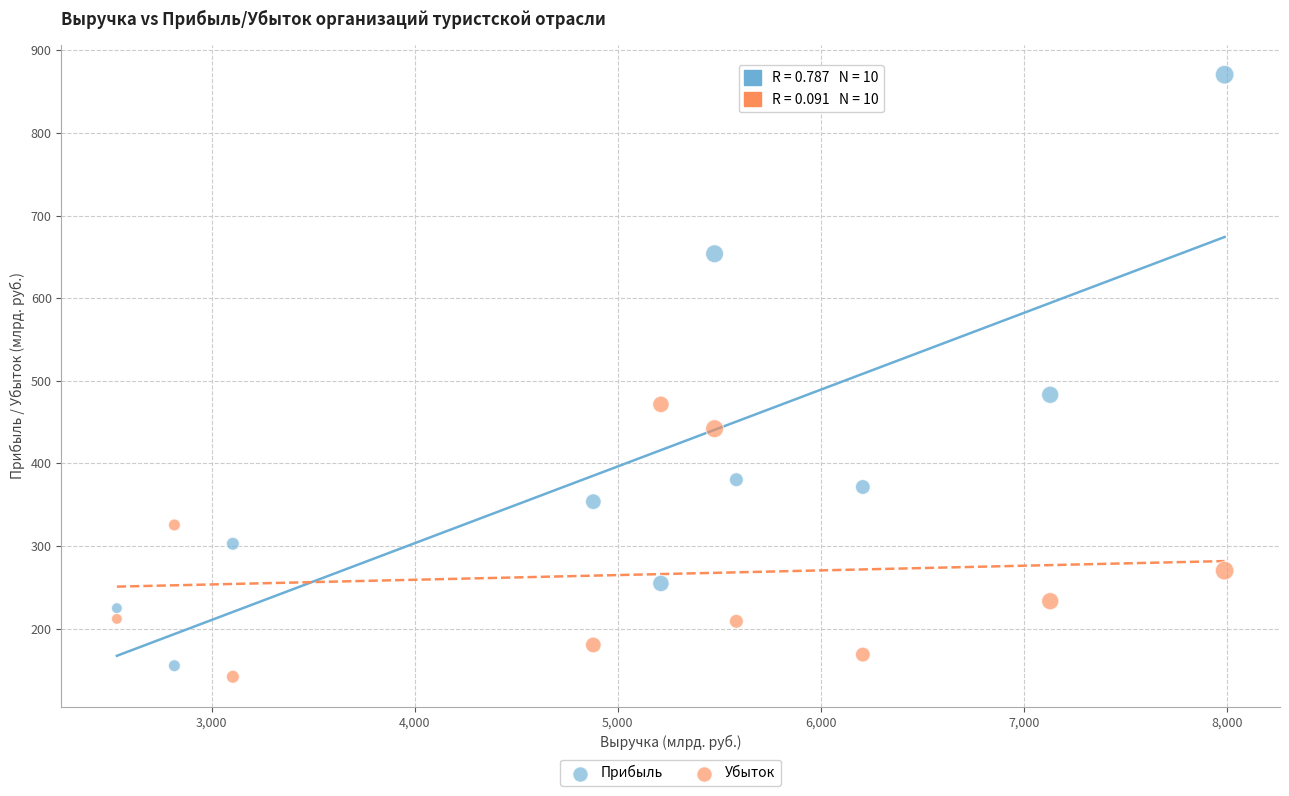

Which series has the widest spread of Y values?

Прибыль